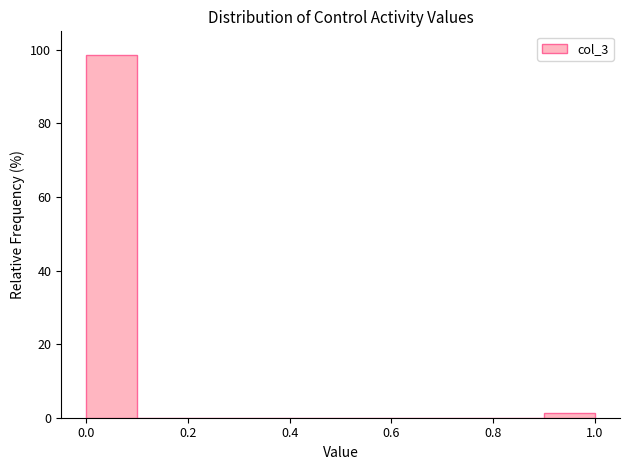

Reading left to right, list every bar in this chart as the range it spans on the x-axis followed by its height. The values are not printed on the chart, so give them approximately, as read against the axis.

0.0 to 0.1: 98
0.1 to 0.2: 0
0.2 to 0.3: 0
0.3 to 0.4: 0
0.4 to 0.5: 0
0.5 to 0.6: 0
0.6 to 0.7: 0
0.7 to 0.8: 0
0.8 to 0.9: 0
0.9 to 1.0: under 2